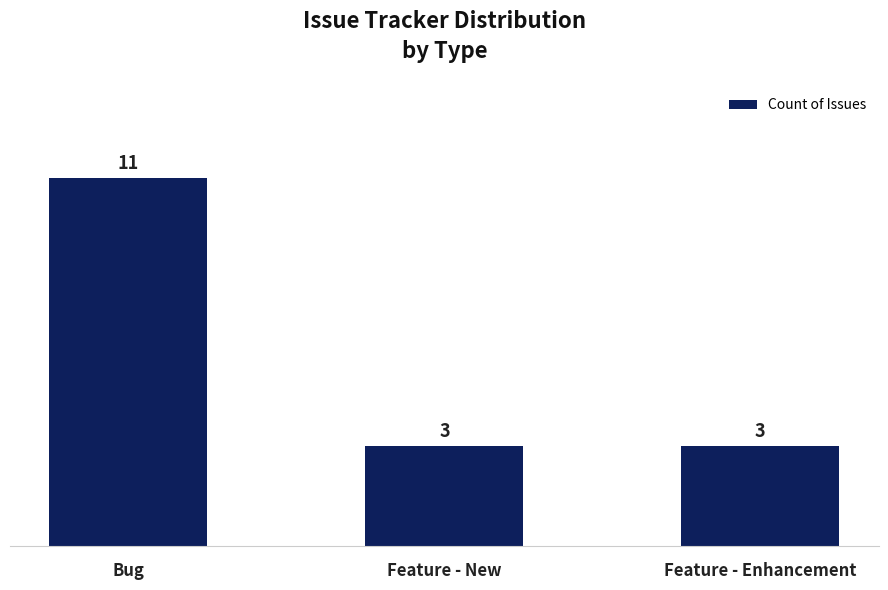

Reading left to right, extract all data points from this chart.

Bug=11	Feature - New=3	Feature - Enhancement=3